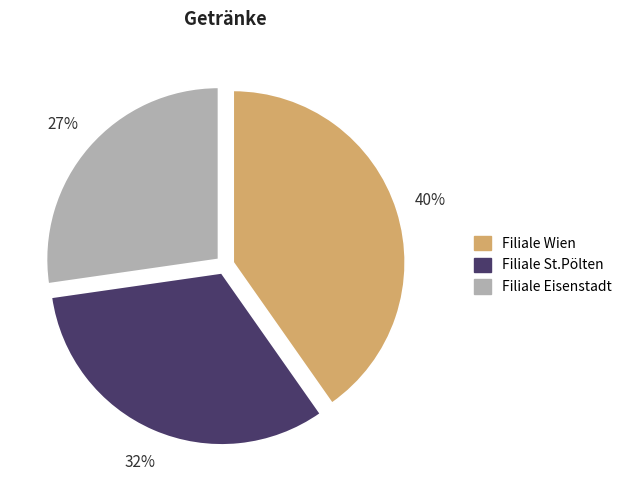

Do Filiale Eisenstadt and Filiale St.Pölten together represent more than half of the pie?

Yes